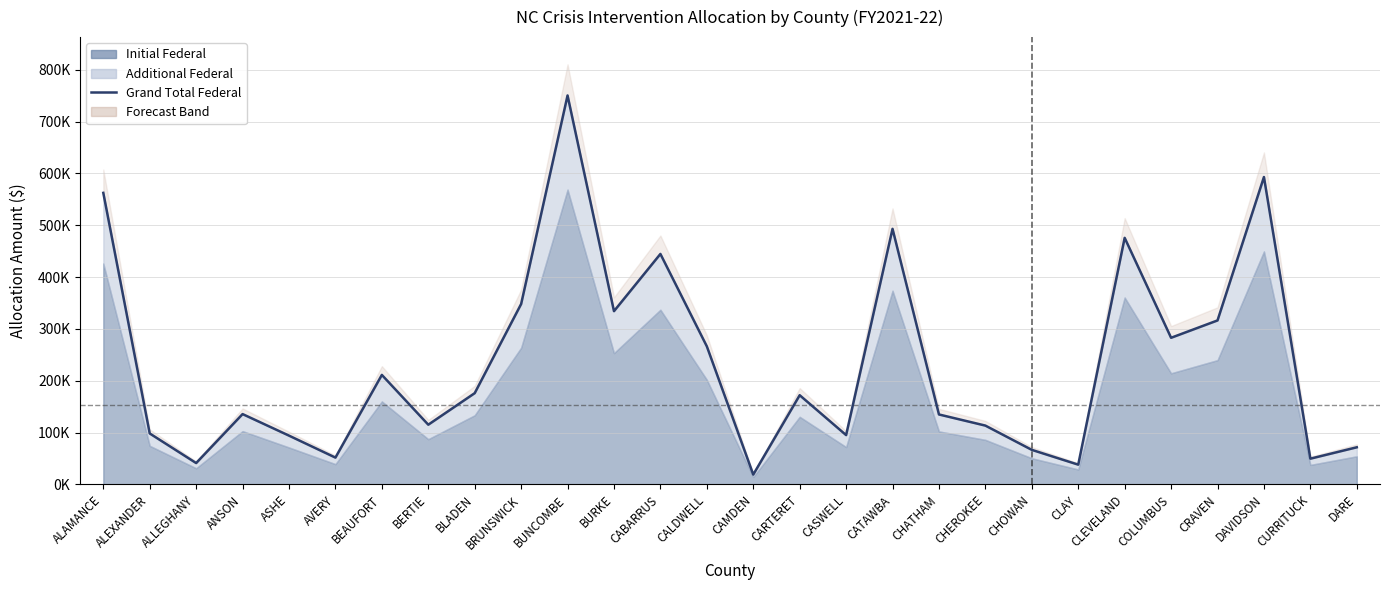

What value does the data have at COLUMBUS, to the nearest 50?

282900